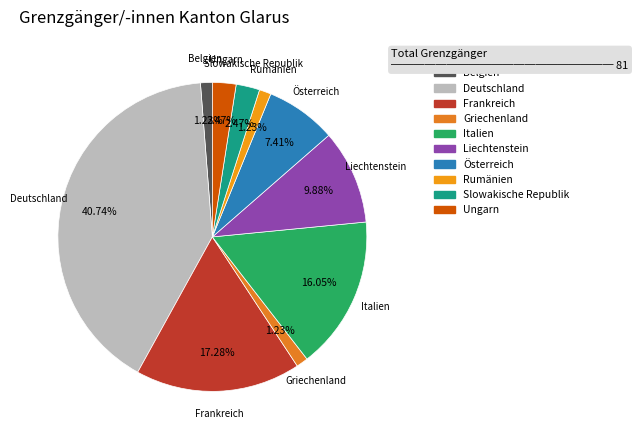

Which slice is the largest?

Deutschland